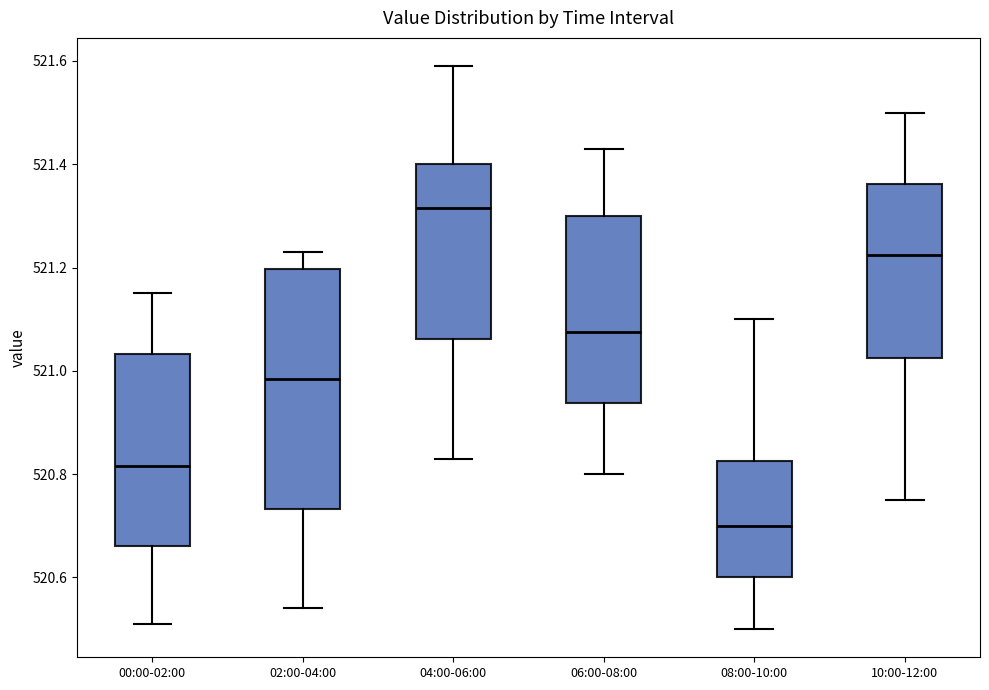

Reading left to right, read every box against the y-axis: the position of its median line, the range the box covers, and the ends of its whiskers. The values are not printed on the chart, so give them approximately, as read against the axis.

00:00-02:00: median 520.82, box 520.66 to 521.04, whiskers 520.52 to 521.16
02:00-04:00: median 520.98, box 520.74 to 521.20, whiskers 520.54 to 521.24
04:00-06:00: median 521.32, box 521.06 to 521.40, whiskers 520.84 to 521.60
06:00-08:00: median 521.08, box 520.94 to 521.30, whiskers 520.80 to 521.44
08:00-10:00: median 520.70, box 520.60 to 520.82, whiskers 520.50 to 521.10
10:00-12:00: median 521.22, box 521.02 to 521.36, whiskers 520.76 to 521.50